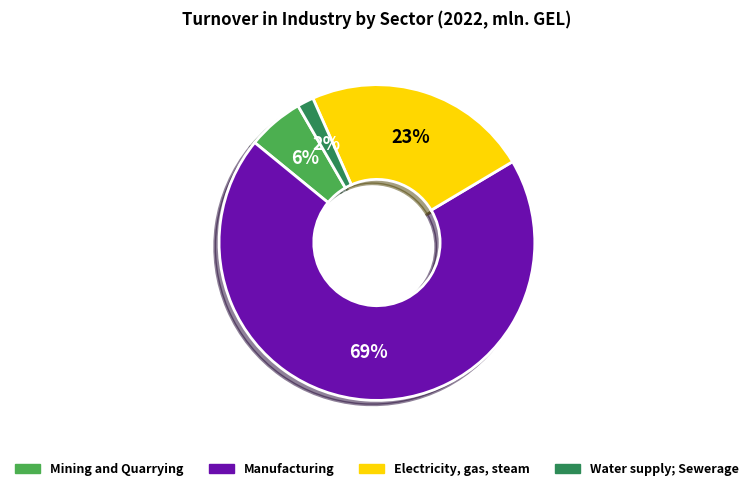

How many slices are in this pie chart?

4